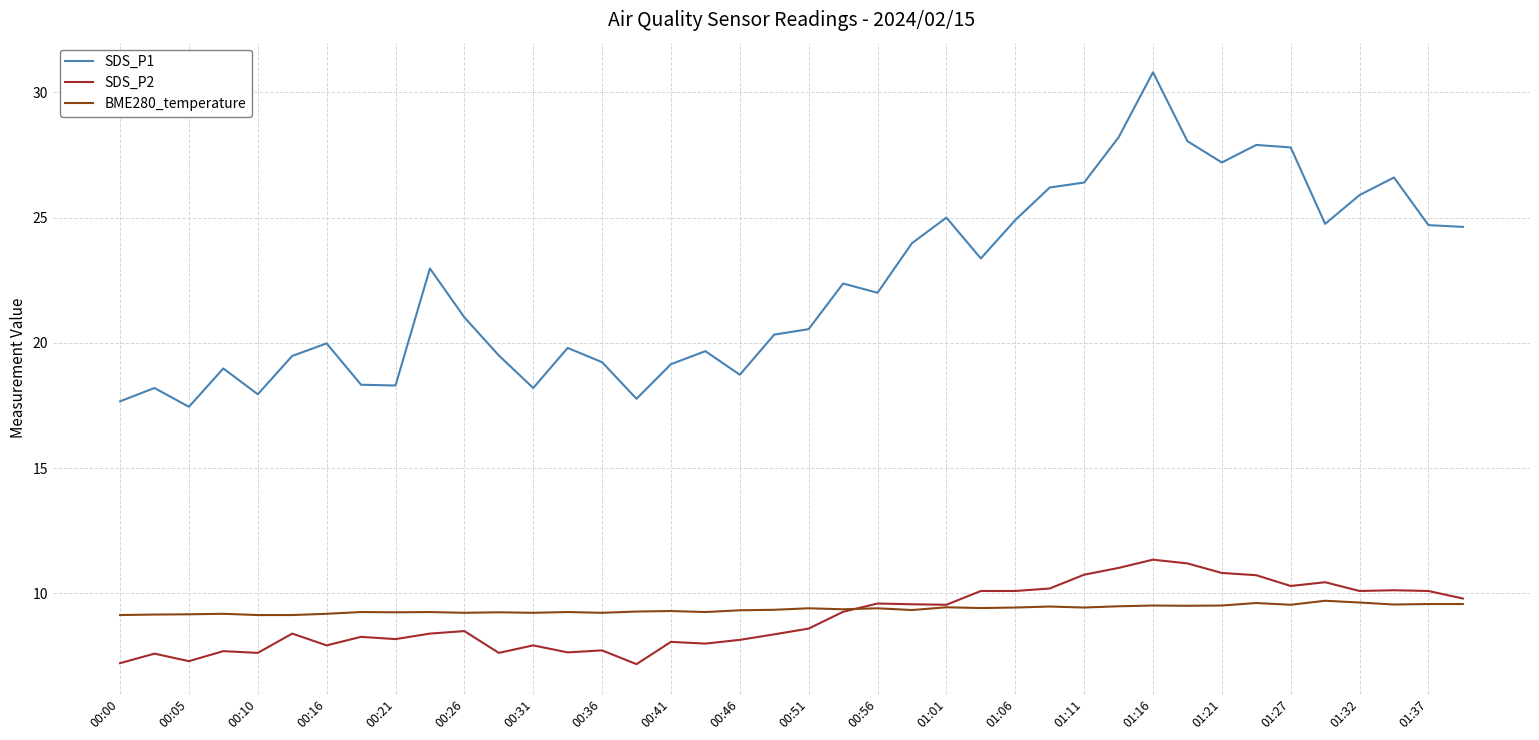

List the series in order of their peak value, lowest first.

BME280_temperature, SDS_P2, SDS_P1